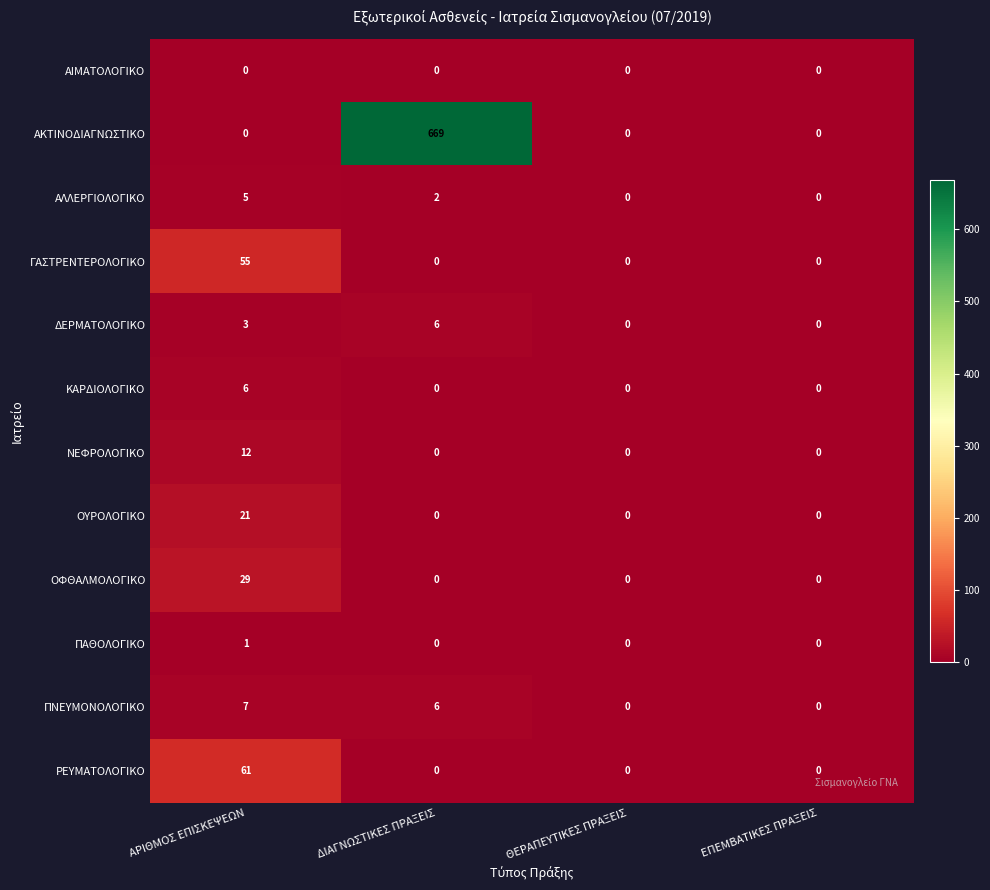

True or false: ΡΕΥΜΑΤΟΛΟΓΙΚΟ has a value of 25 at ΘΕΡΑΠΕΥΤΙΚΕΣ ΠΡΑΞΕΙΣ.

False